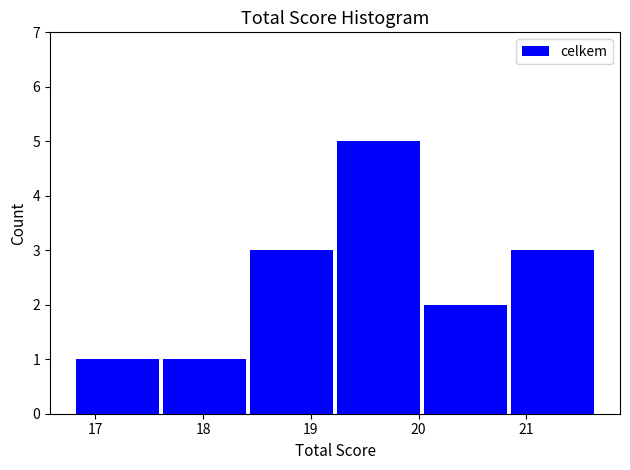

What is the height of the bar covering 18.4 to 19.2 on the x-axis? Neither the bar edges nor the heights are printed on the chart, so give them approximately, as read against the axes.

3